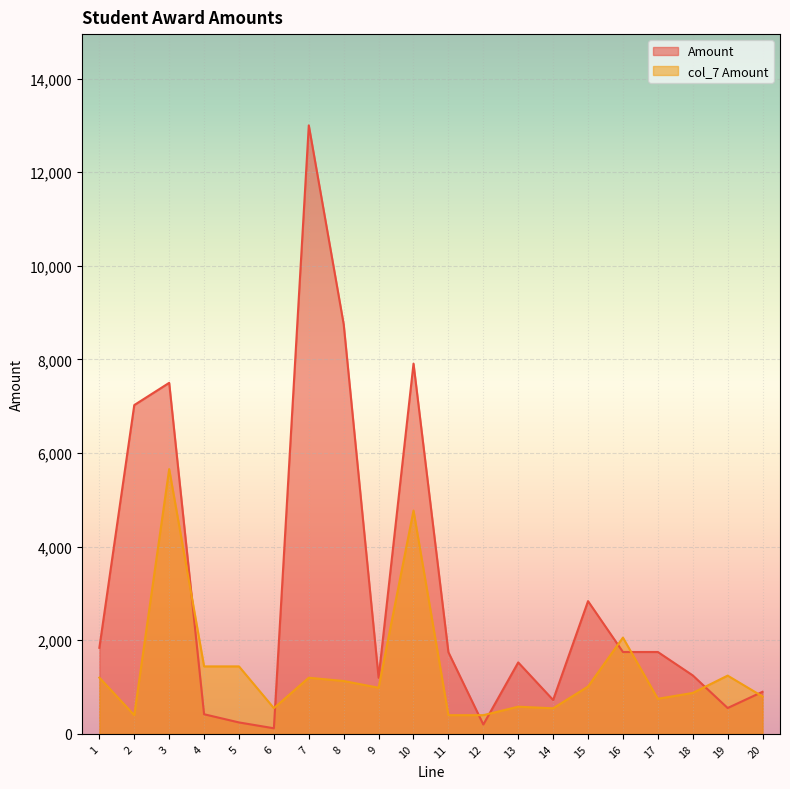

What are all the series names shown in the legend?

Amount, col_7 Amount